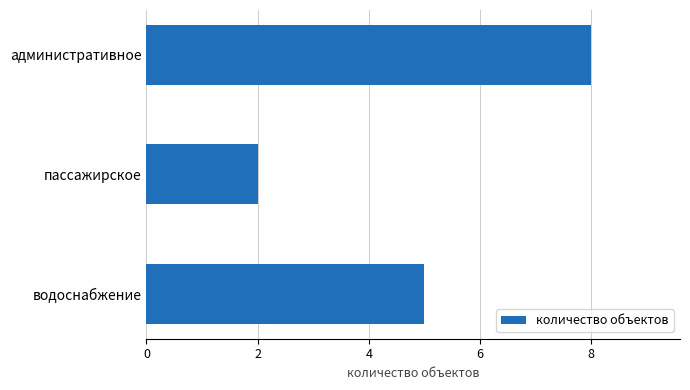

What is the ratio of the value at водоснабжение to the value at административное?

0.6